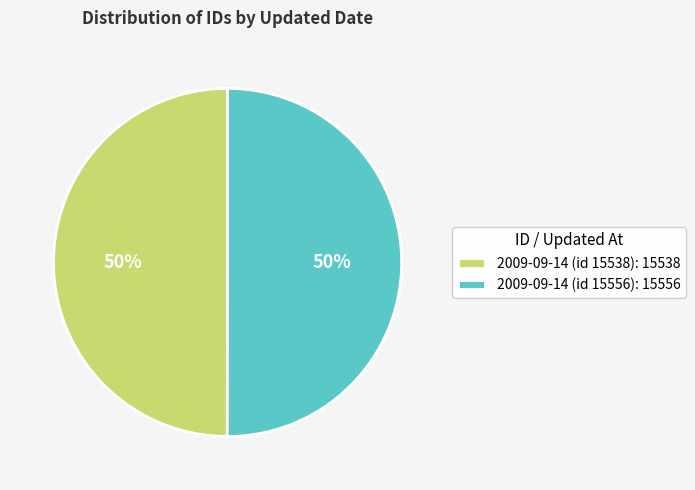

What is the ratio of the value at 2009-09-14 (id 15556): 15556 to the value at 2009-09-14 (id 15538): 15538?

1.0